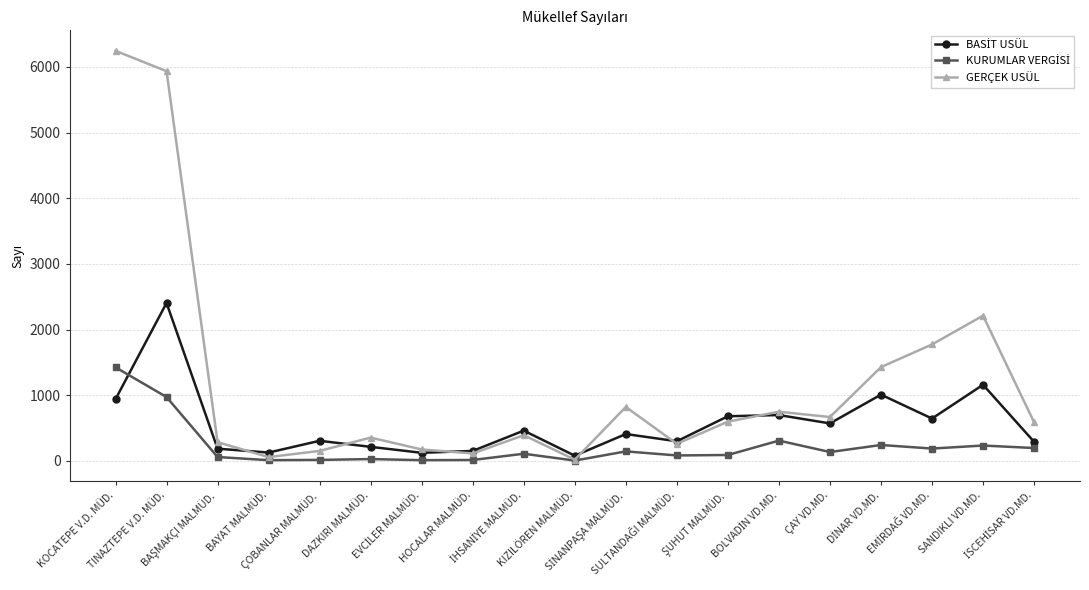

Which series has the widest spread of values?

GERÇEK USÜL